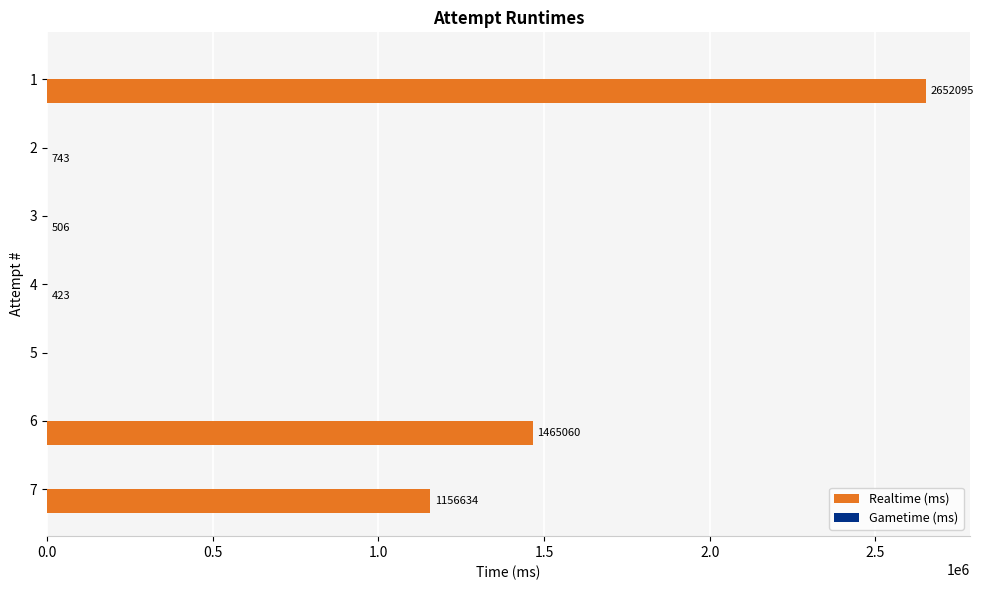

What value does the data have at 2, to the nearest 10?

740